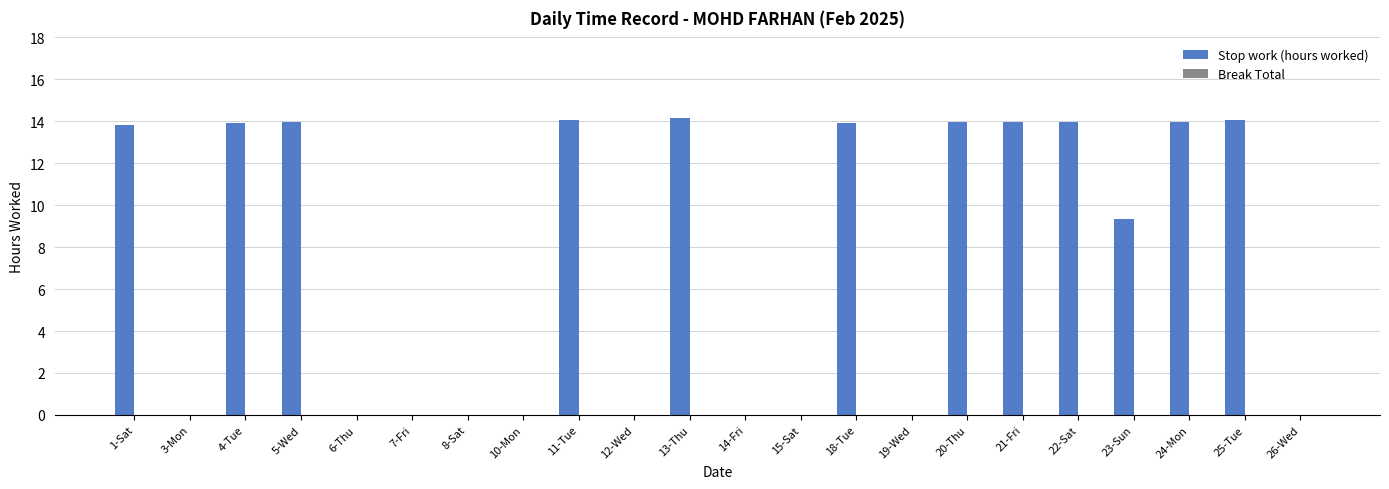

Which has a higher value, 25-Tue or 15-Sat?

25-Tue